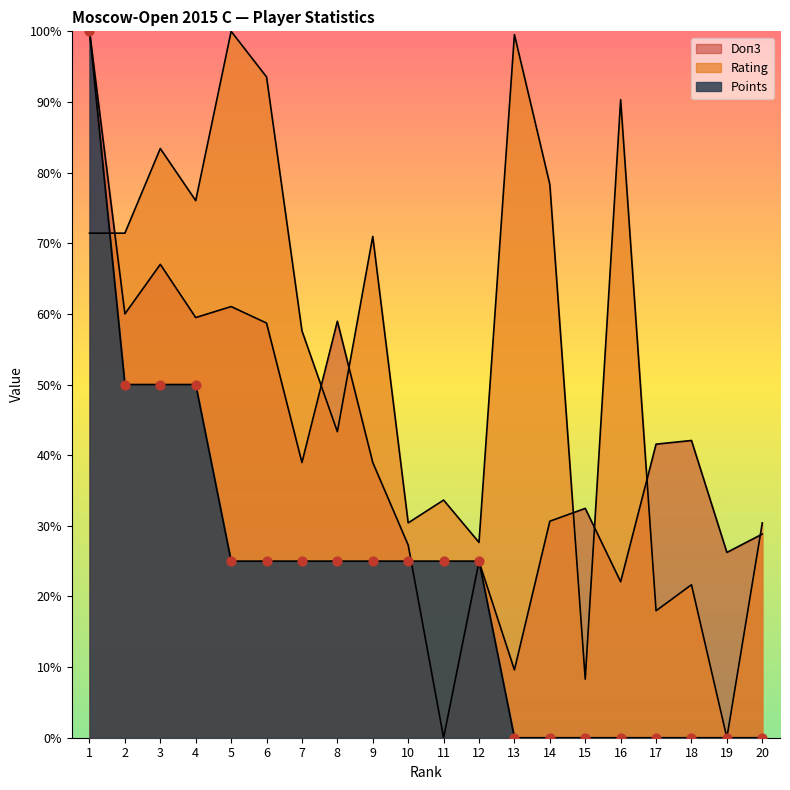

What are all the series names shown in the legend?

Rating, Points, Doп3